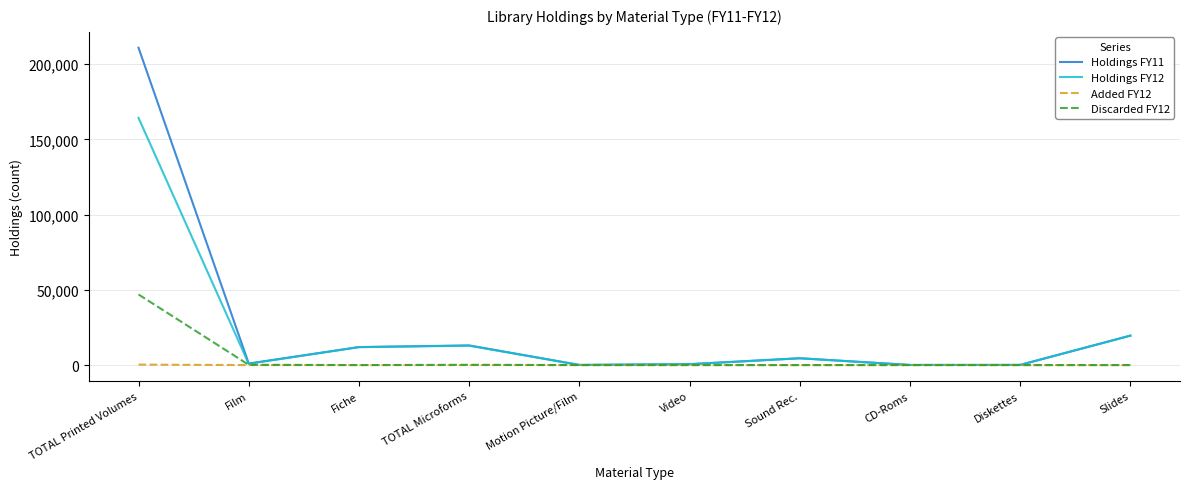

Which category has the highest value across all series?

TOTAL Printed Volumes